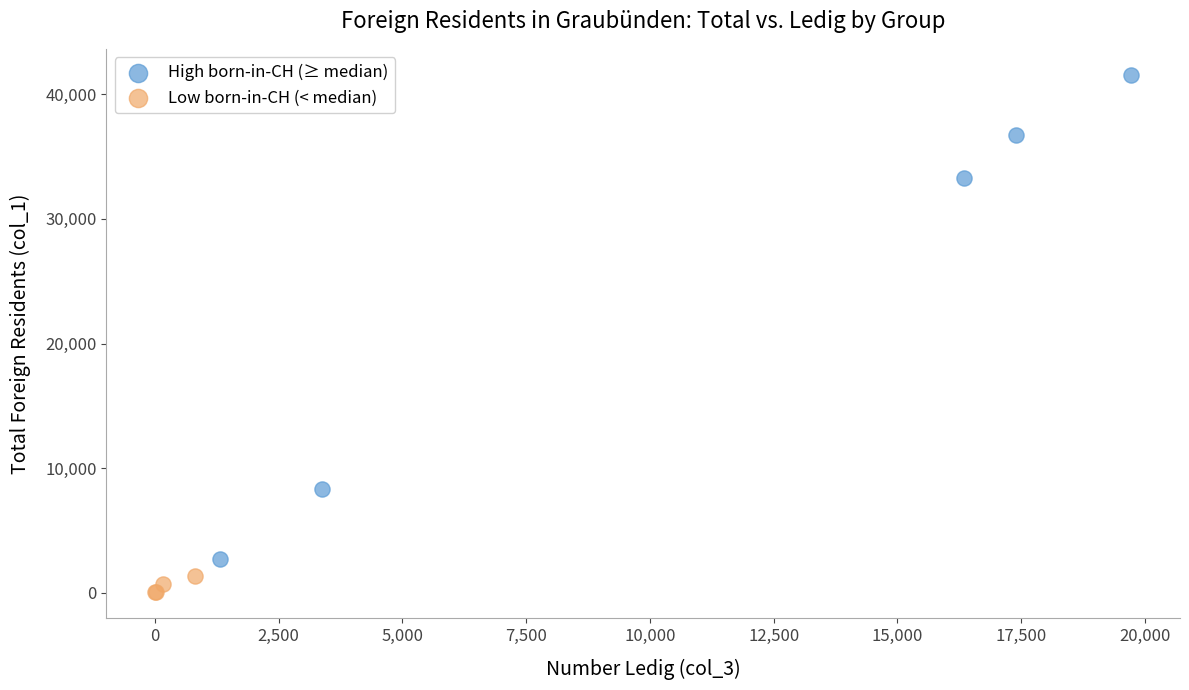

Which series reaches the minimum Y coordinate?

Low born-in-CH (< median)